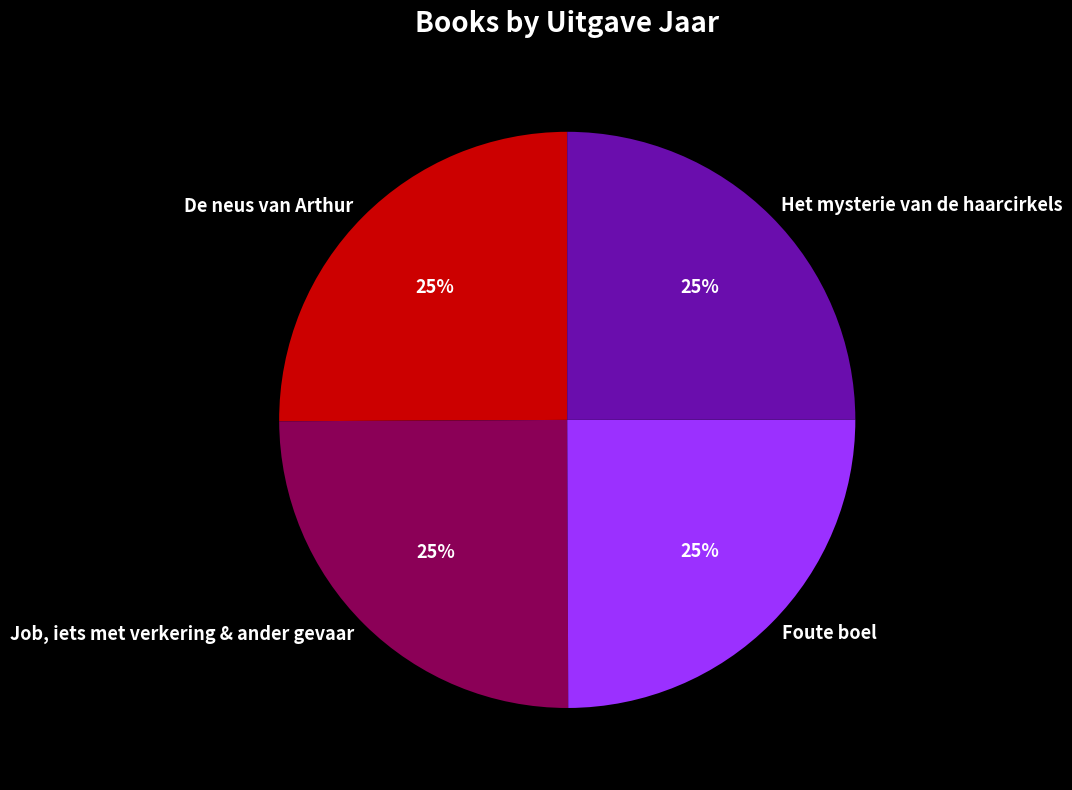

To the nearest percent, what portion does Het mysterie van de haarcirkels represent?

25%